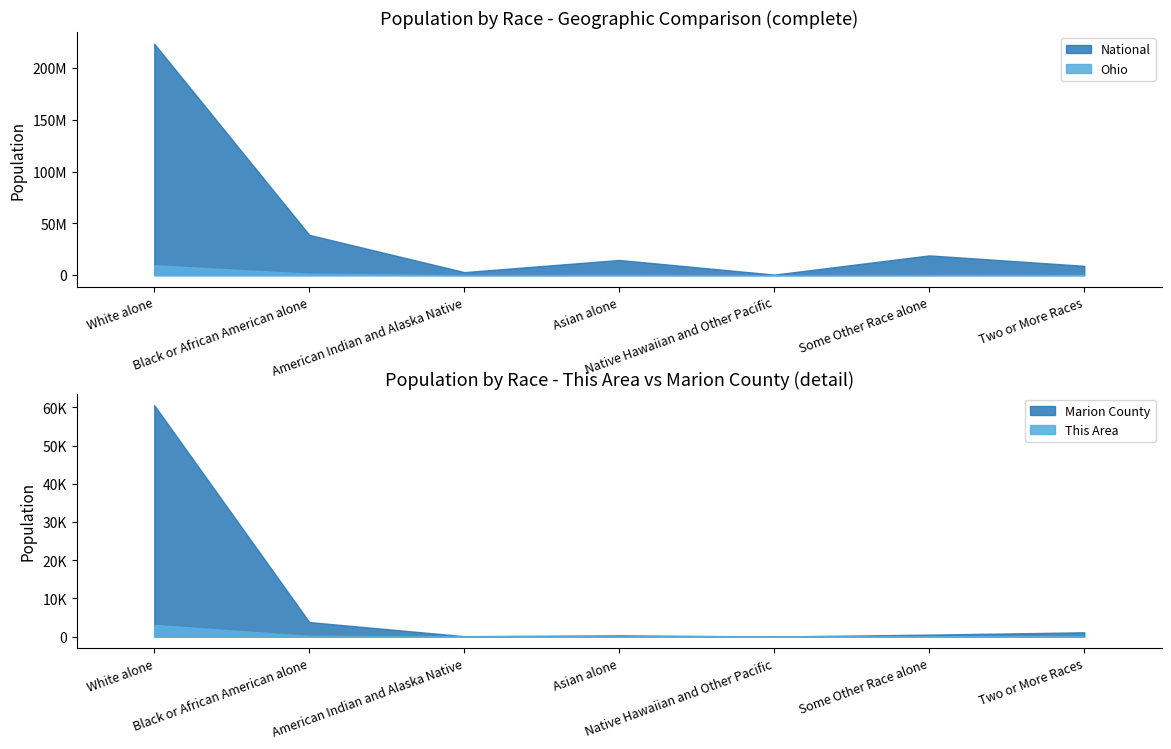

Where does the National series first go above 14674252?

White alone